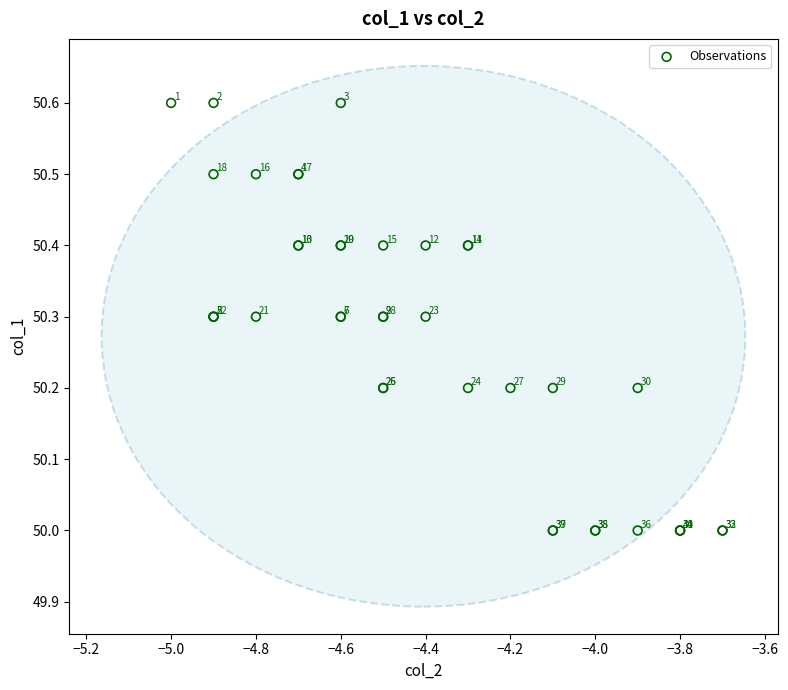

What Y value in the scatter plot is closest to 50?

50.0